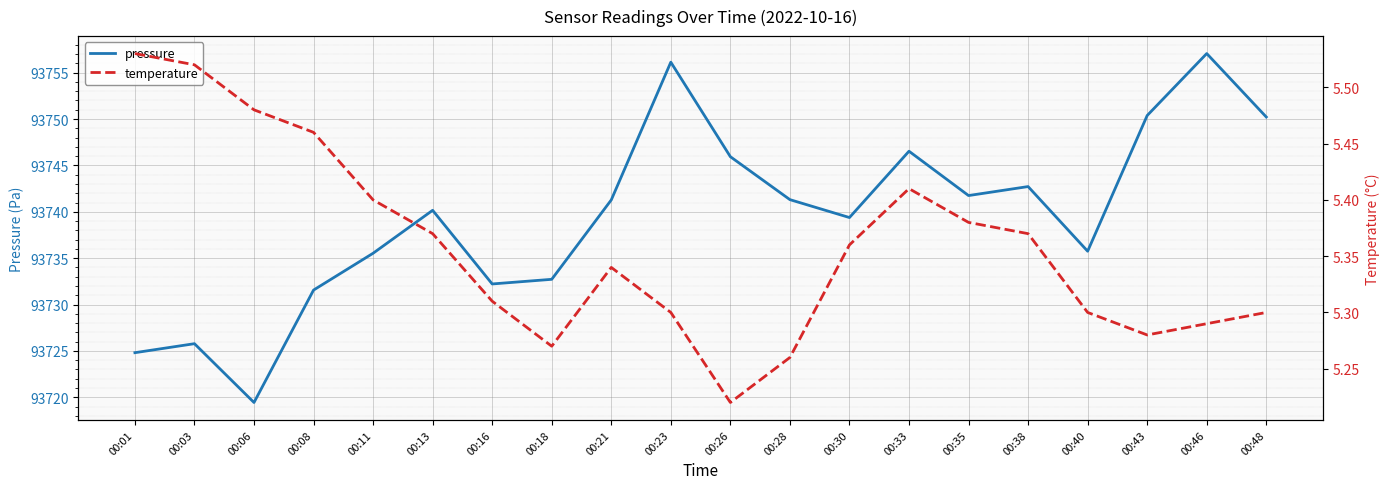

What is the difference between the second highest and minimum values in the temperature series?

0.3